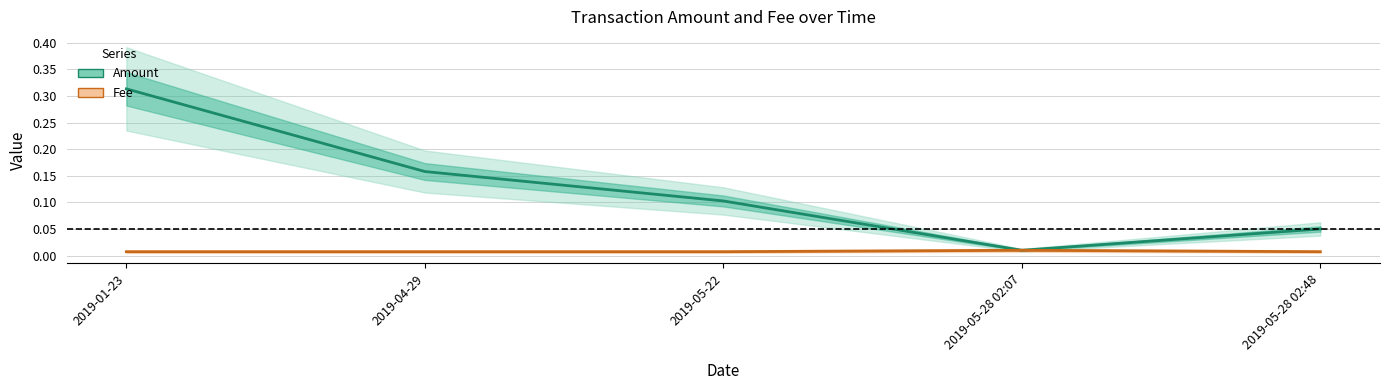

Reading left to right, what are all the values shown in this chart?

Amount: 0.3	0.2	0.1	0.0	0.1
Fee: 0.0	0.0	0.0	0.0	0.0